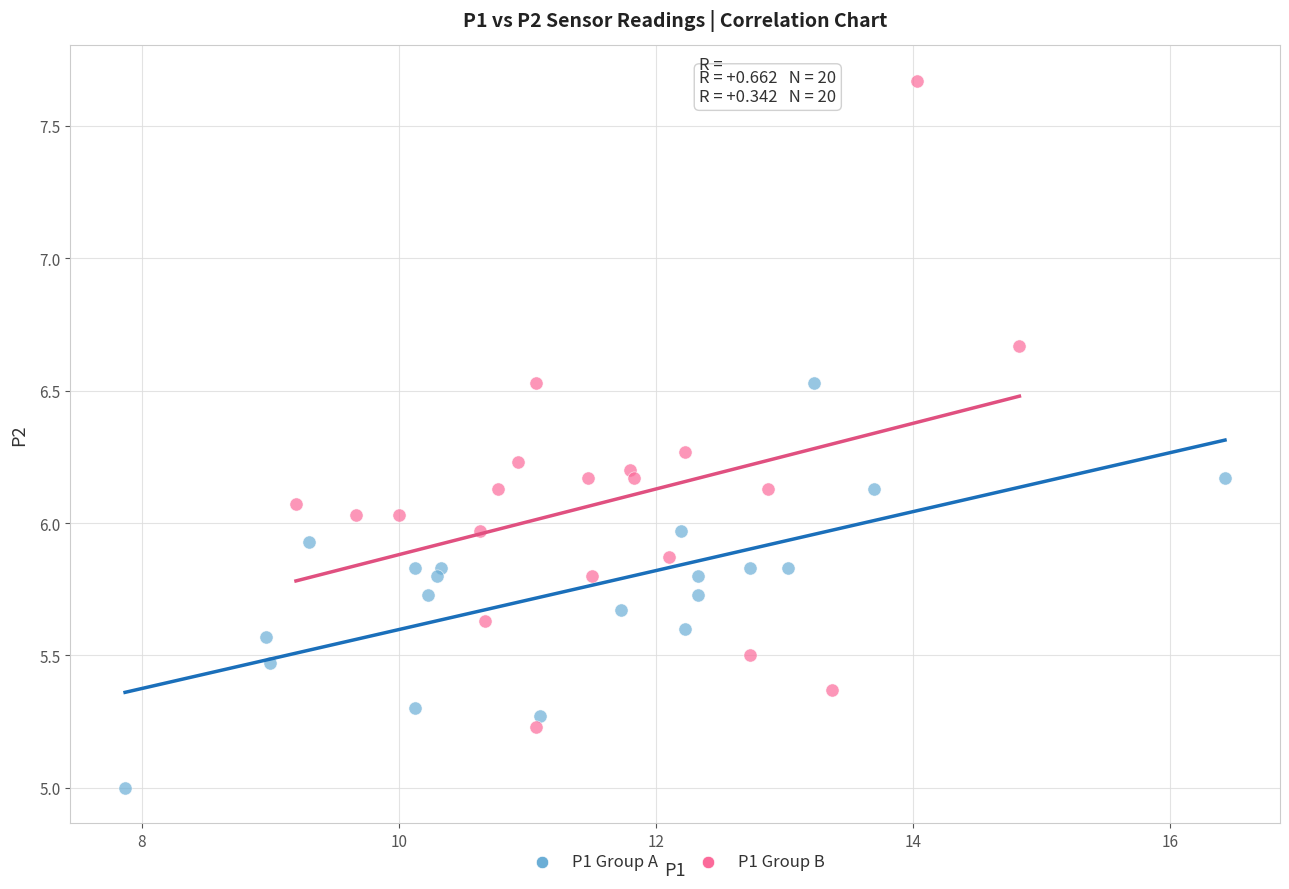

Which series reaches the minimum Y coordinate?

P1 Group A